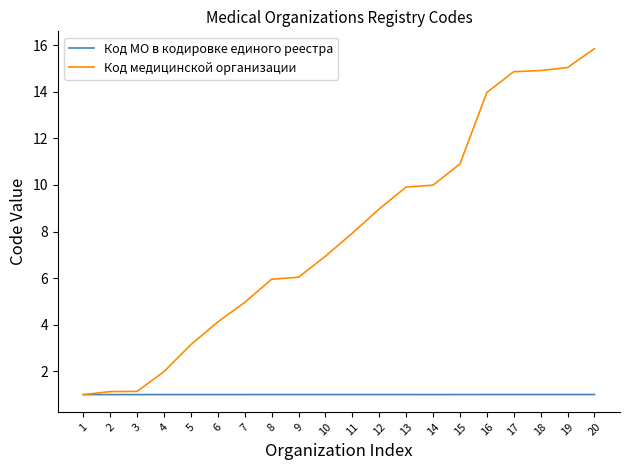

What is the sum of all Код МО в кодировке единого реестра values?

20.0